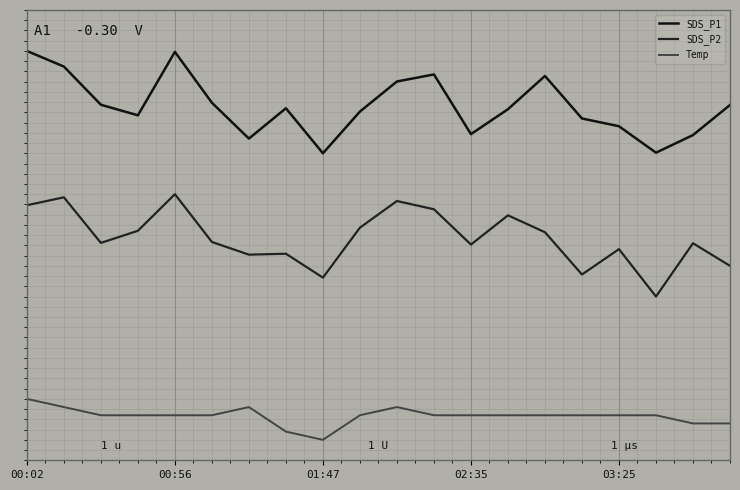

Does the chart display data point markers on the line(s)?

No